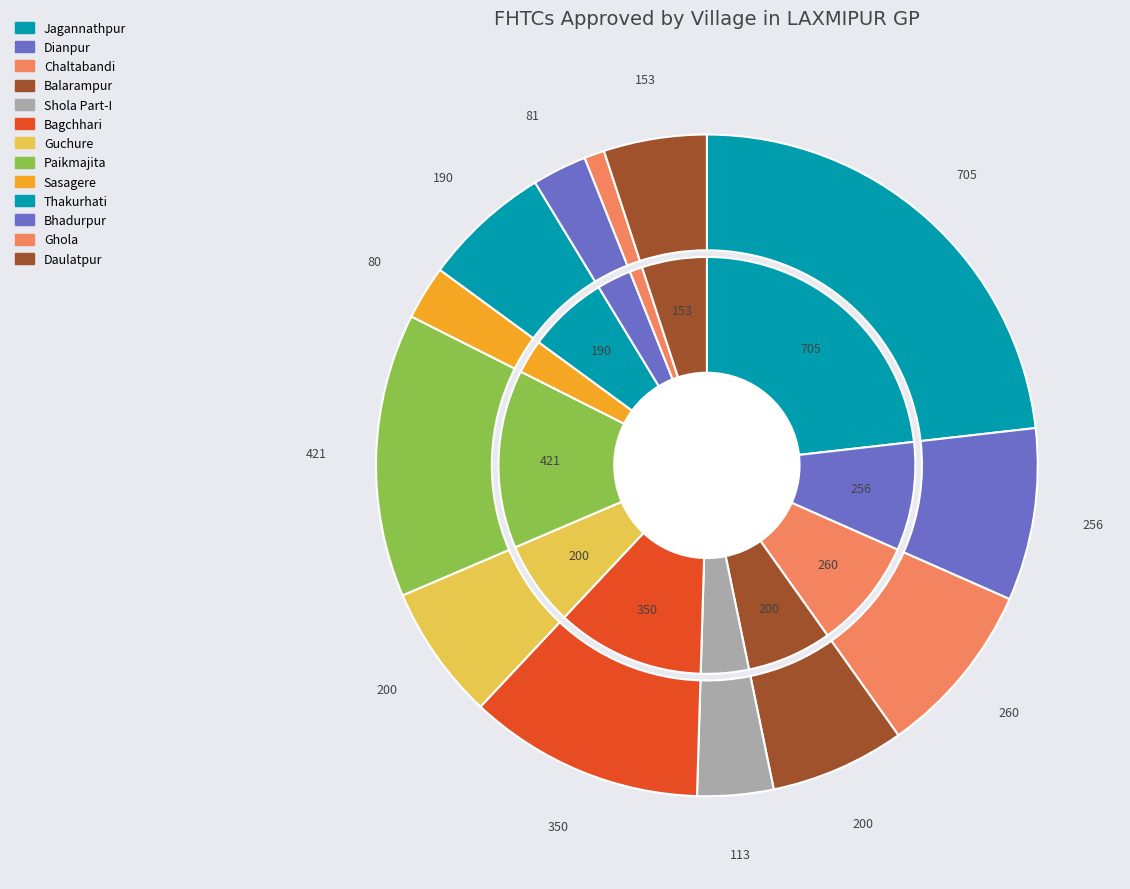

Does Jagannathpur account for over 50% of the chart?

No